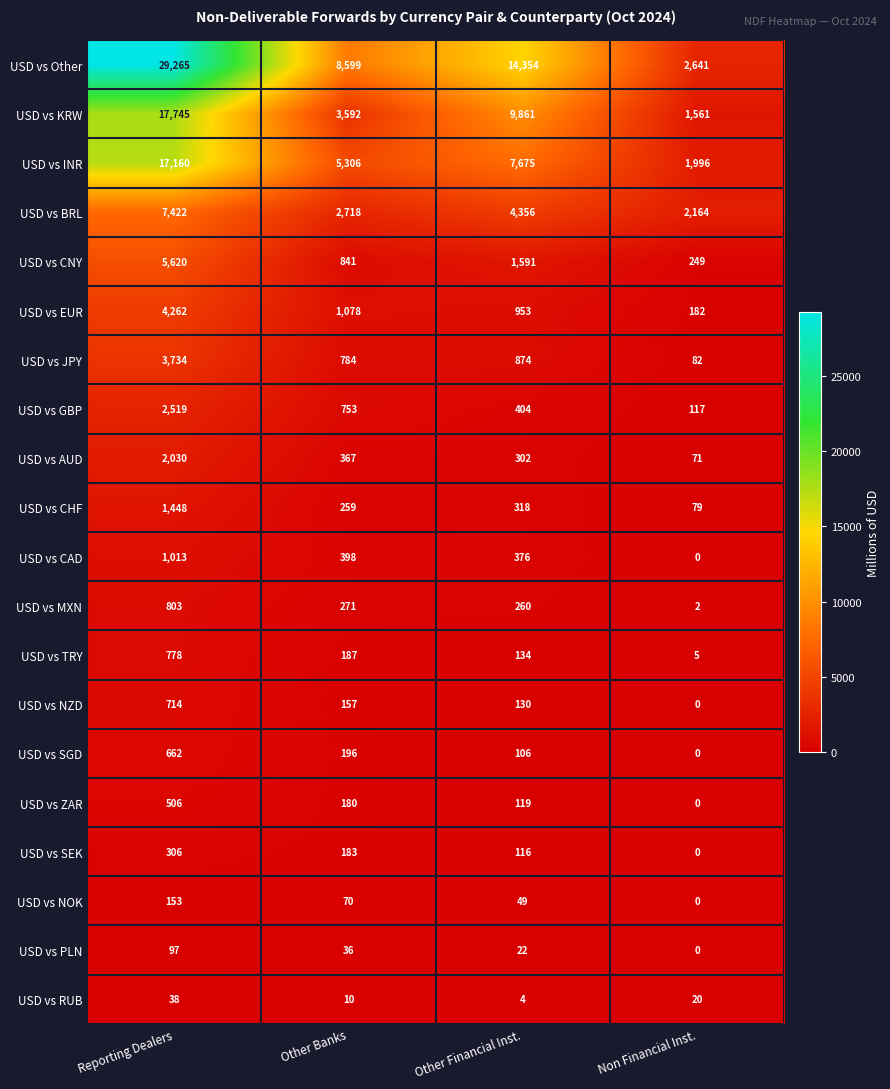

Between Reporting Dealers and Other Banks, which series saw the biggest shift?

USD vs Other